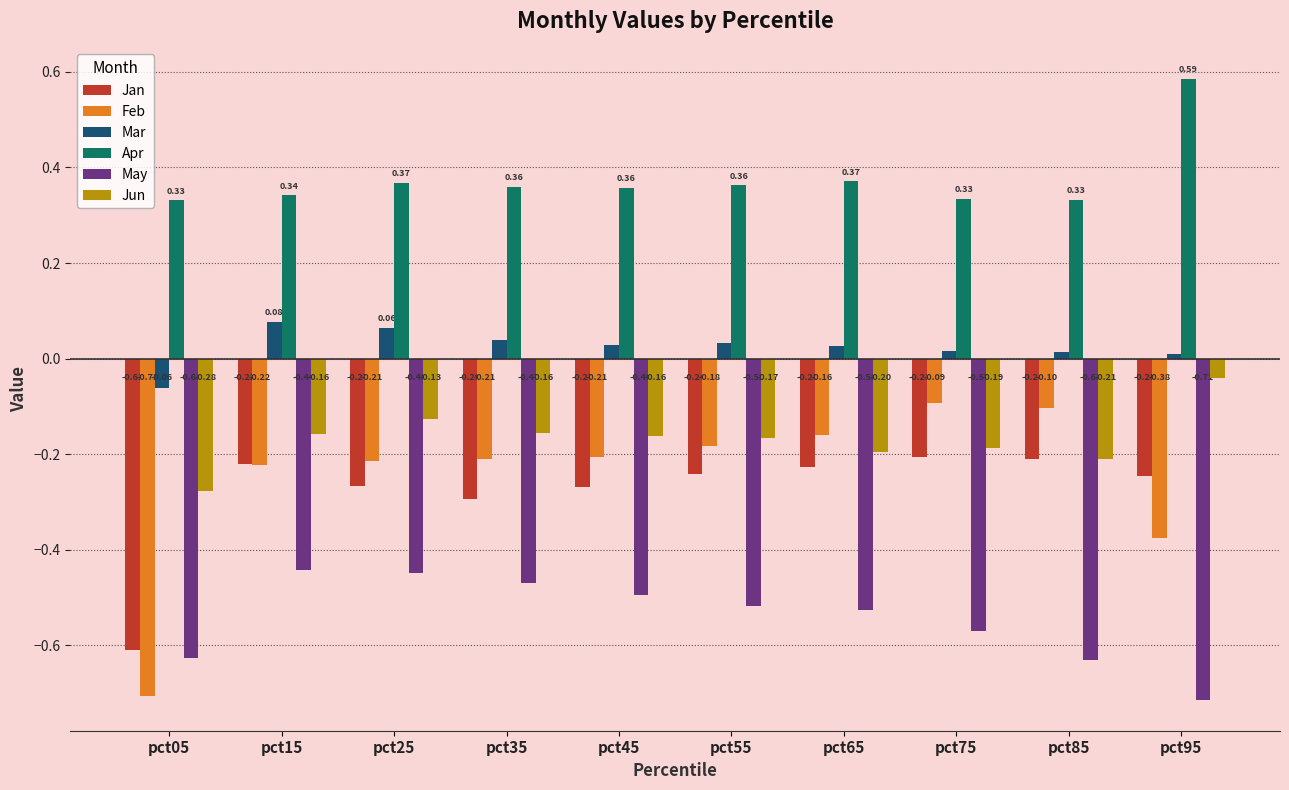

List the series in order of their peak value, lowest first.

May, Jan, Feb, Jun, Mar, Apr